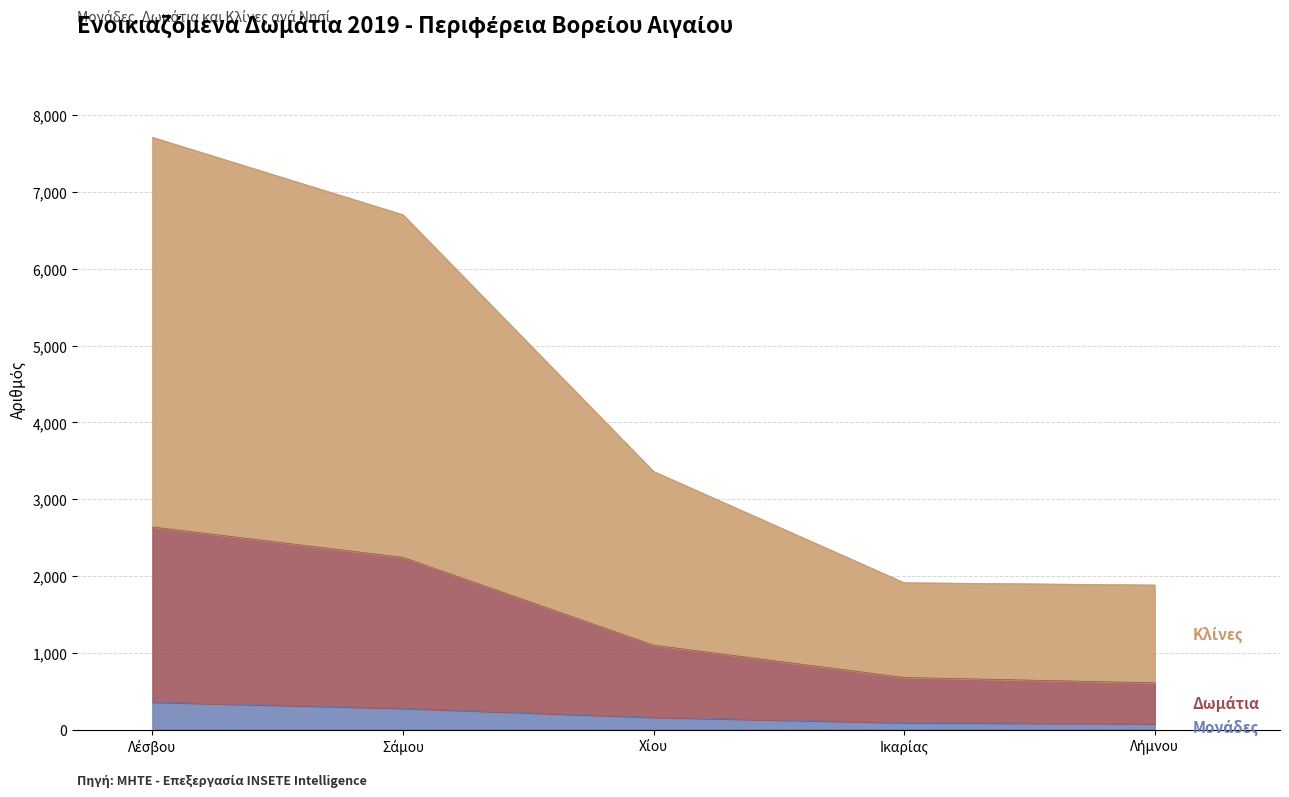

What is the average value of the Μονάδες series?

191